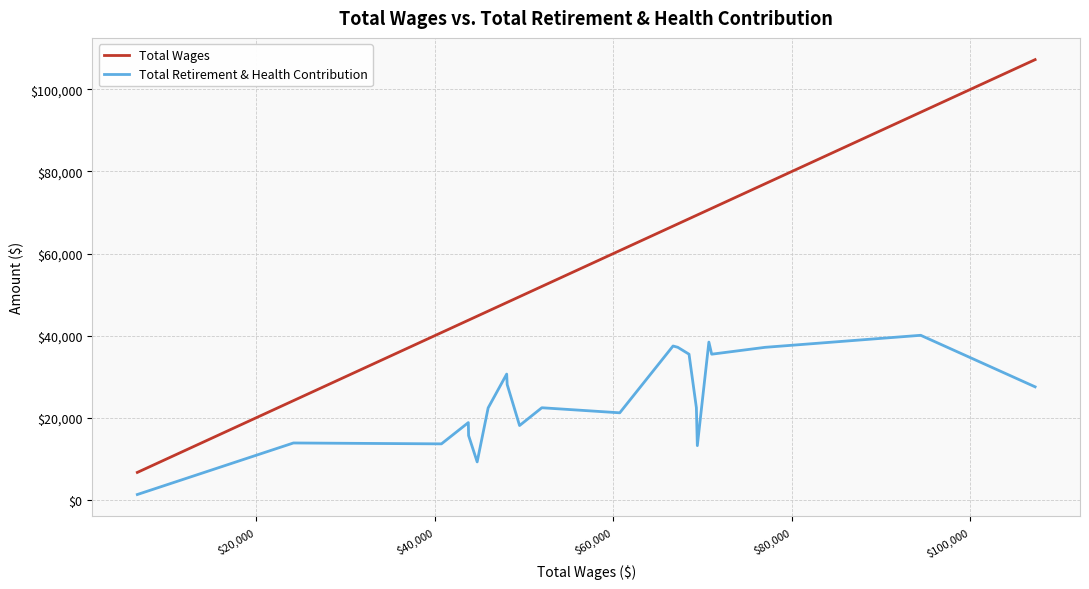

True or false: Total Retirement & Health Contribution and Total Wages cross at least once.

False